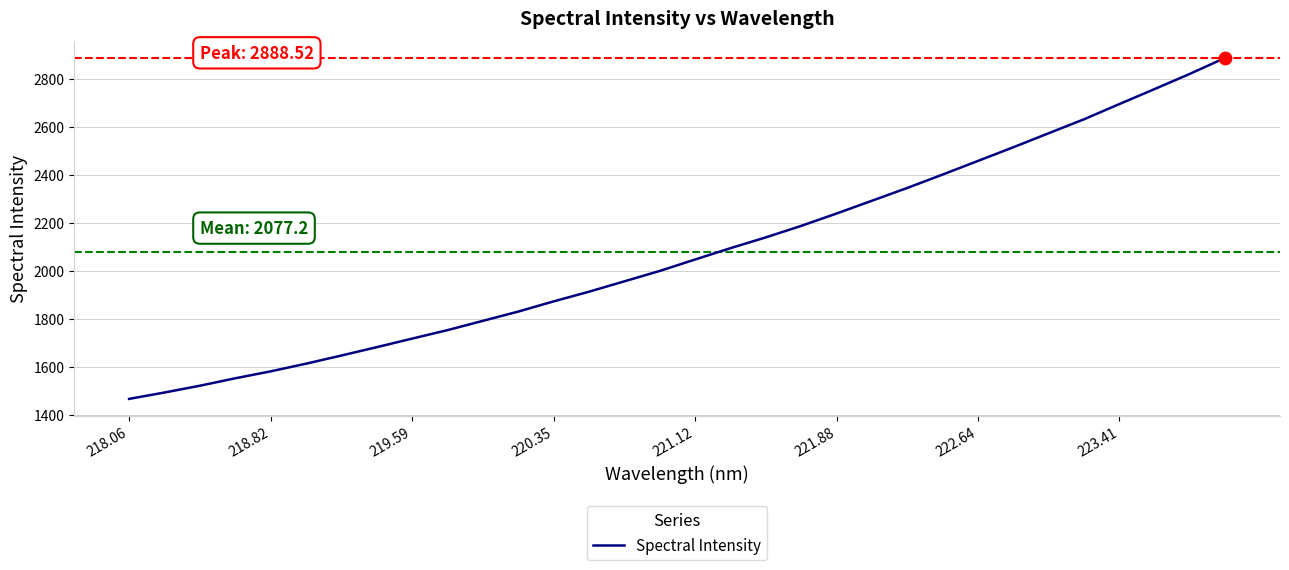

What is the difference between the maximum and minimum values?

1423.1